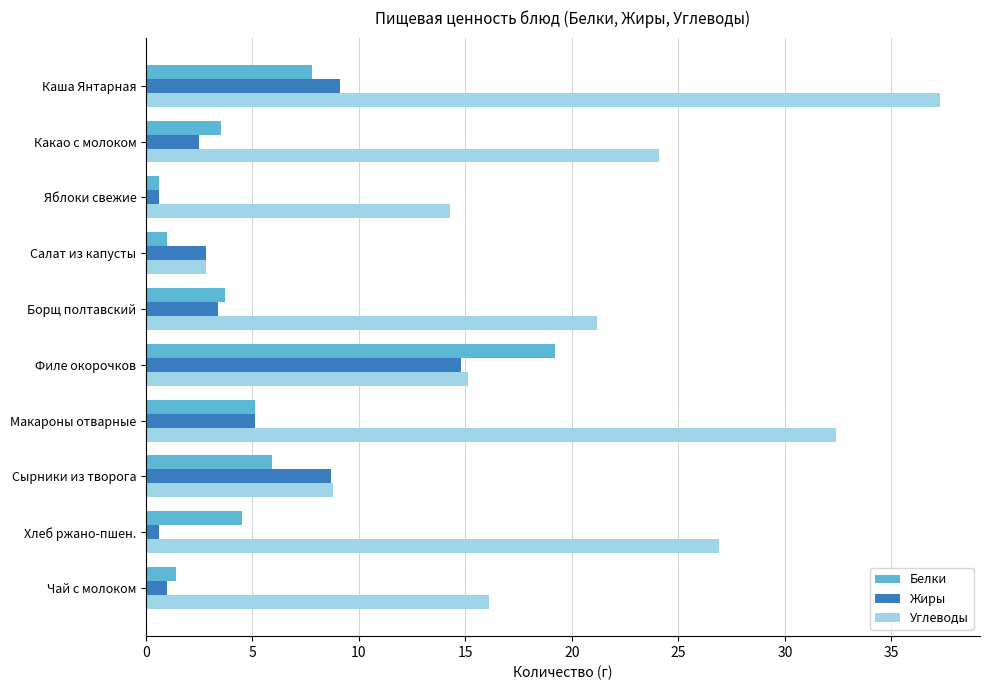

Is it true that Углеводы equals 15.1 at Филе окорочков?

True